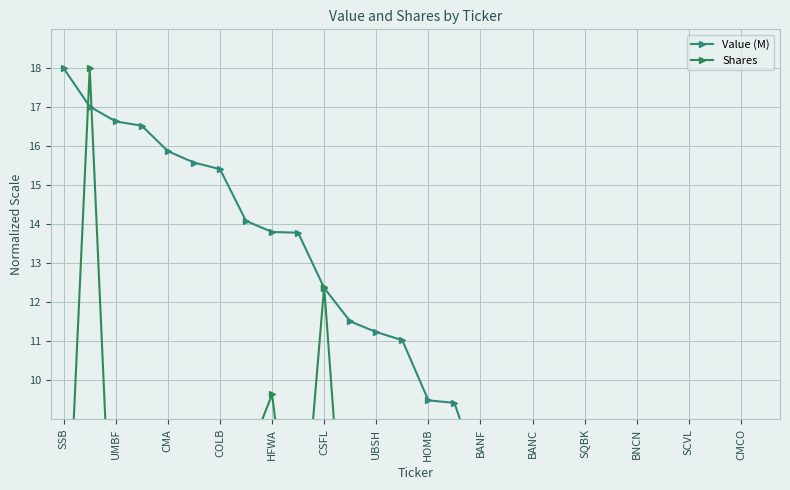

Between 23 and HOMB, which is larger?

HOMB